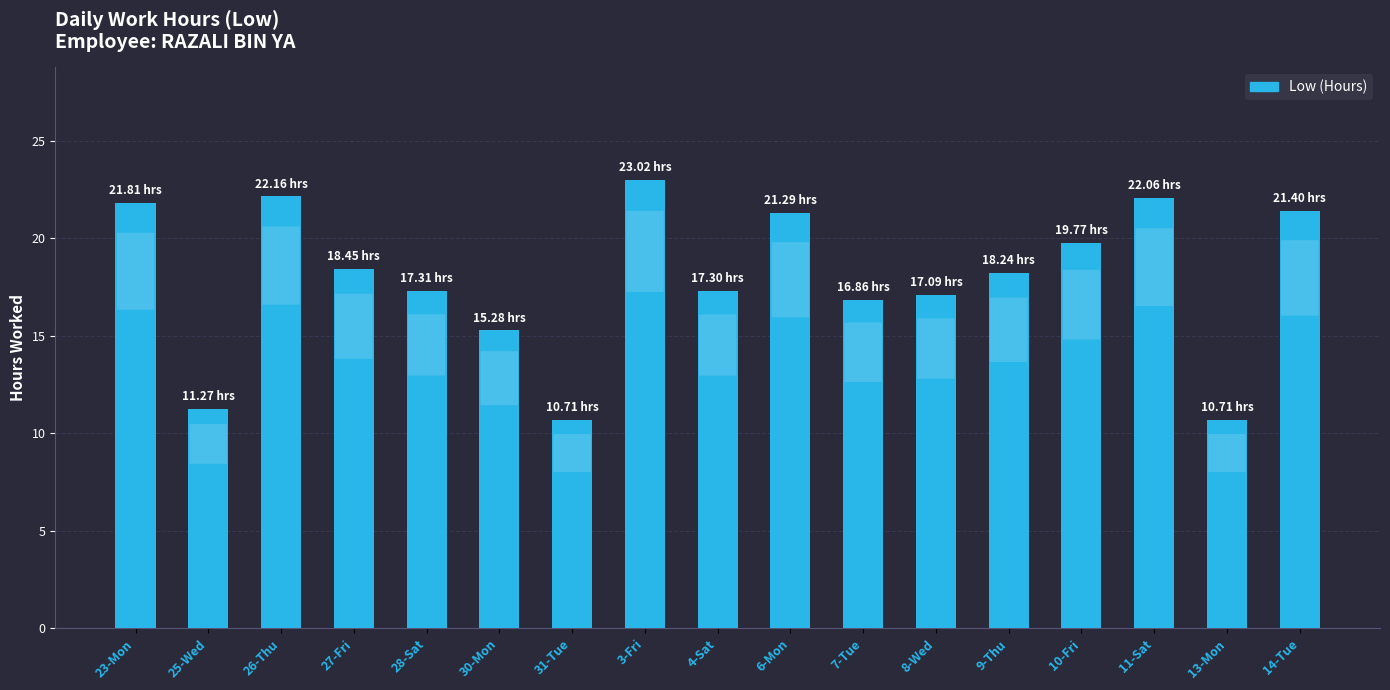

What is the difference between the maximum and minimum values?

12.3